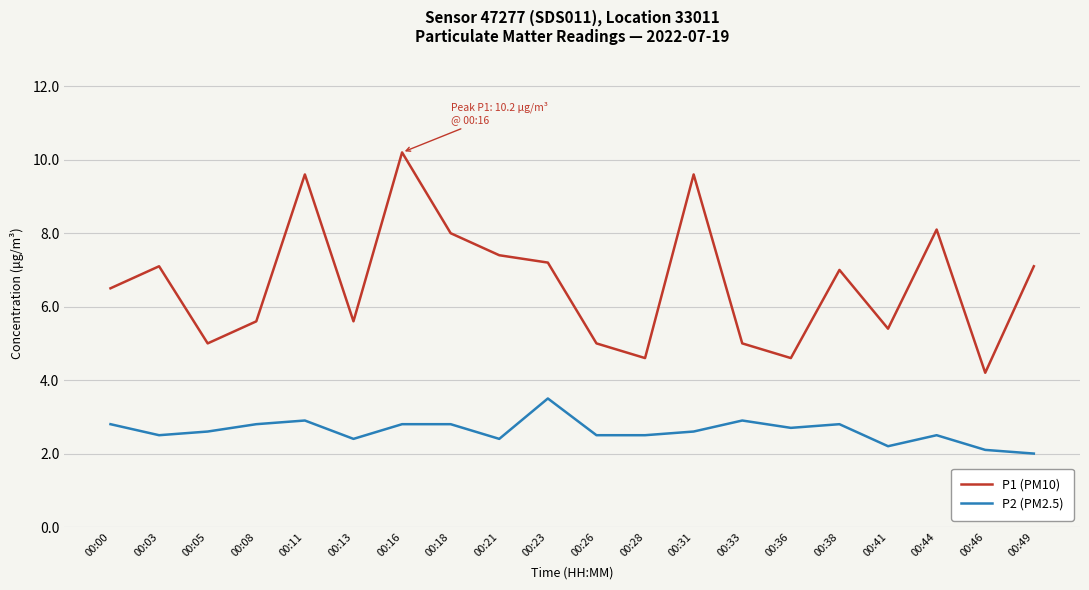

What is the sum of all P2 (PM2.5) values?

52.3